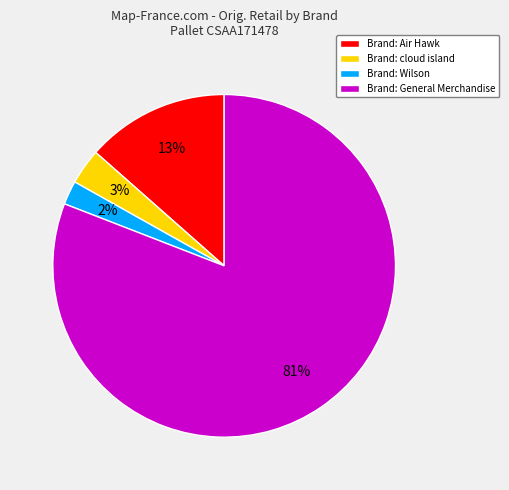

To the nearest percent, what is the difference between the Brand: Air Hawk and Brand: Wilson slice percentages?

11%